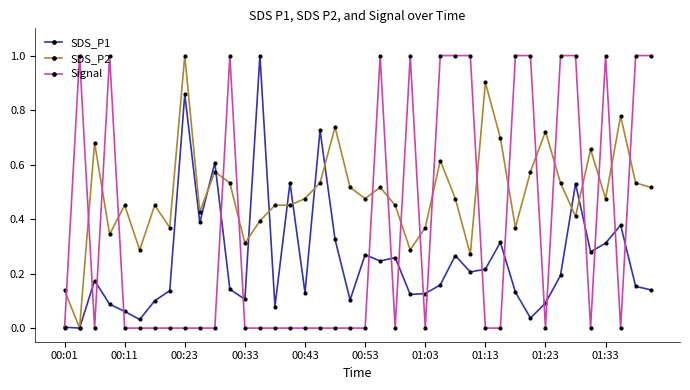

True or false: SDS_P1 has more than 1 interior local peaks.

True